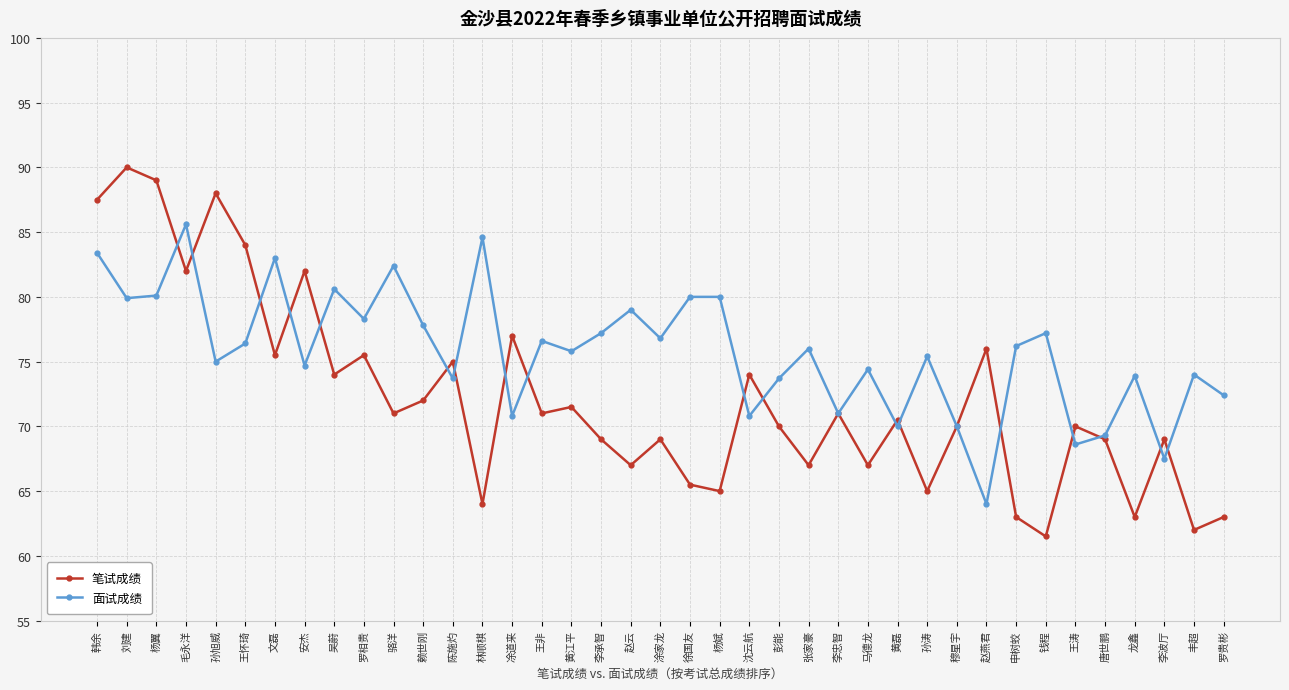

What is the value of the 笔试成绩 point at the 20th from the left?

69.0